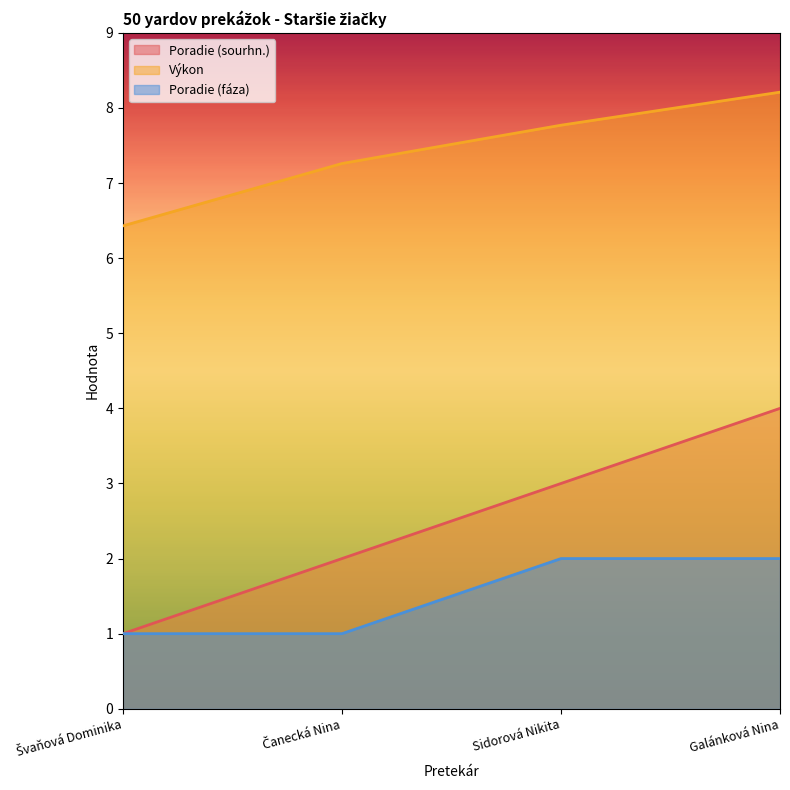

True or false: Výkon and Poradie (fáza) cross at least once.

False